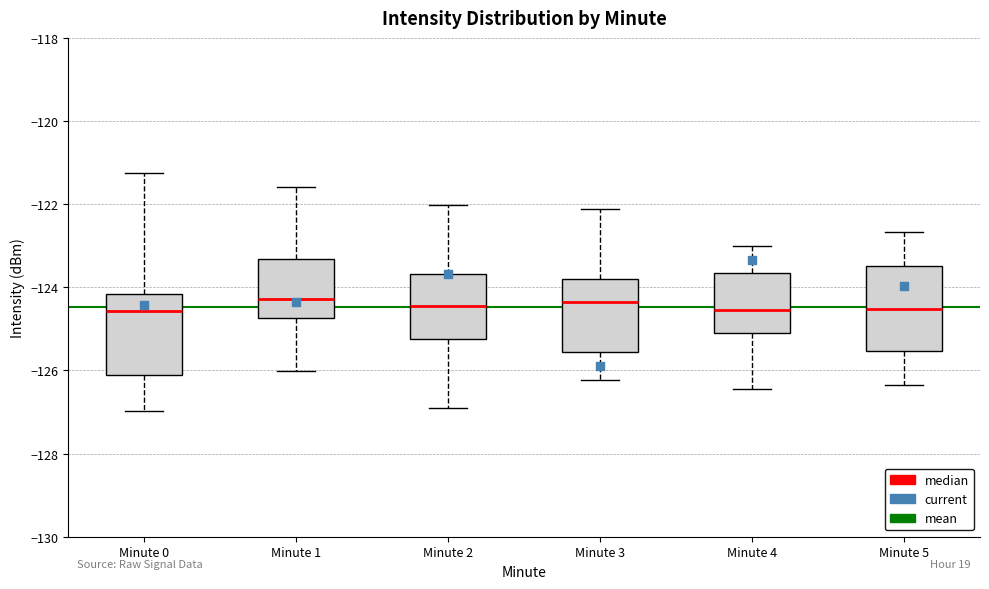

Reading left to right, transcribe this box plot: for each box, give where its median line is, the range the box spans, and where its two whiskers end, as read against the y-axis. The values are not printed on the chart, so give them approximately, as read against the axis.

Minute 0: median -124.6, box -126.2 to -124.2, whiskers -127.0 to -121.2
Minute 1: median -124.2, box -124.8 to -123.4, whiskers -126.0 to -121.6
Minute 2: median -124.4, box -125.2 to -123.6, whiskers -127.0 to -122.0
Minute 3: median -124.4, box -125.6 to -123.8, whiskers -126.2 to -122.2
Minute 4: median -124.6, box -125.2 to -123.6, whiskers -126.4 to -123.0
Minute 5: median -124.6, box -125.6 to -123.4, whiskers -126.4 to -122.6